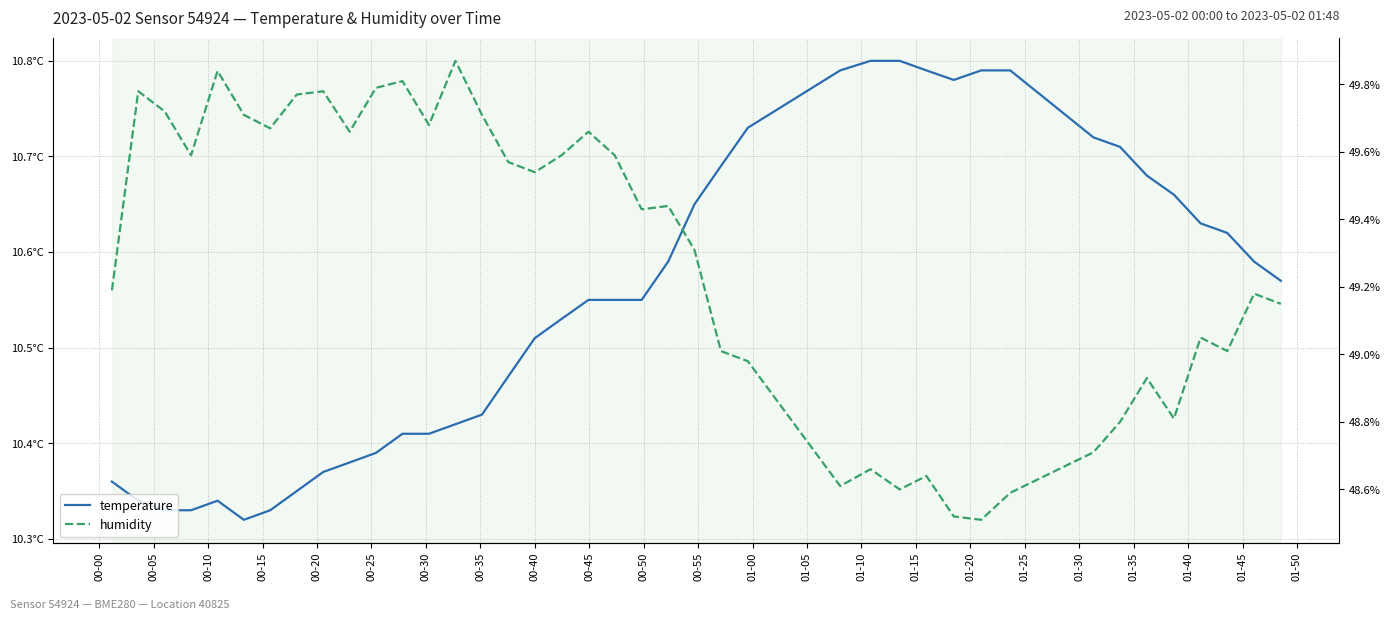

The humidity series shows 14.2 at 39. True or false?

False